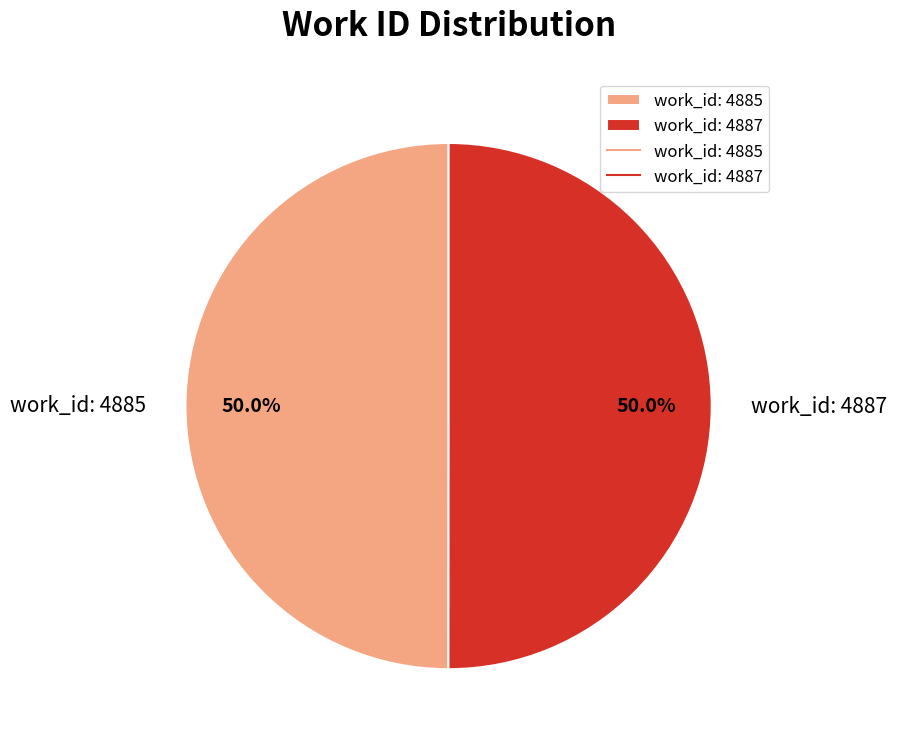

Count the number of slices in the pie.

2